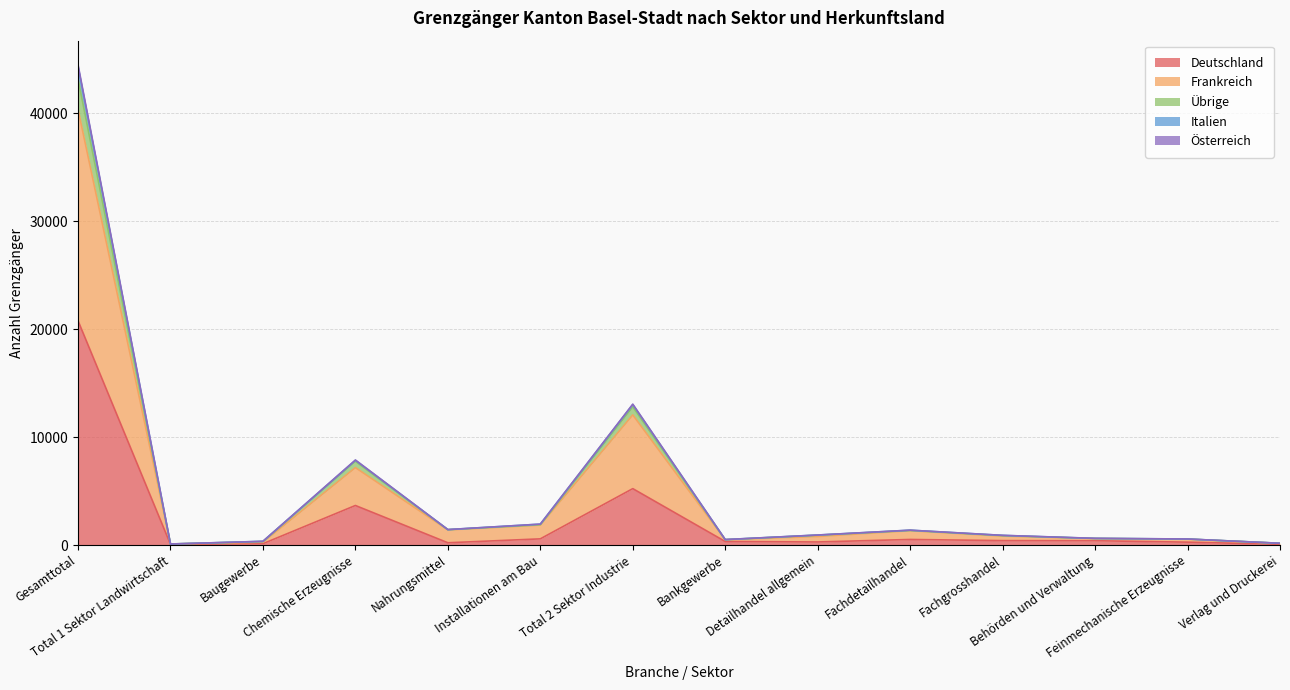

How many interior local peaks does the Deutschland series have?

3